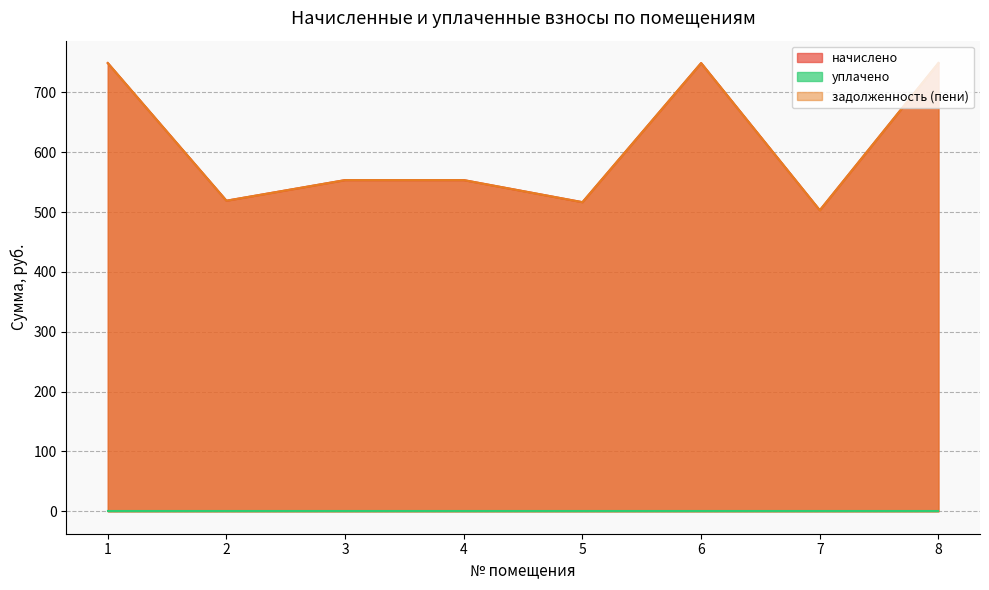

Does the chart display data point markers on the line(s)?

No